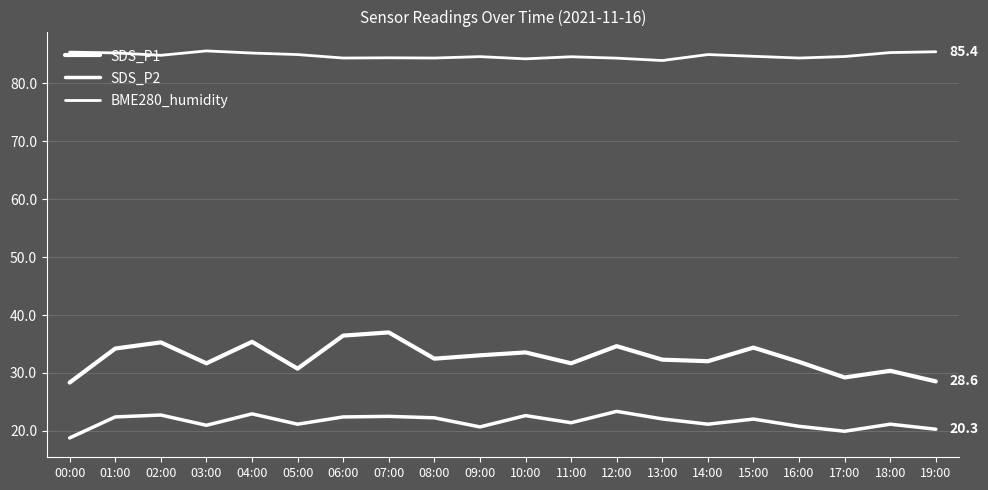

Reading left to right, what are all the values shown in this chart?

SDS_P1: 28.4	34.2	35.3	31.7	35.4	30.8	36.5	37.0	32.5	33.0	33.5	31.7	34.6	32.3	32.0	34.4	31.9	29.2	30.4	28.6
SDS_P2: 18.8	22.4	22.8	21.0	22.9	21.2	22.4	22.5	22.3	20.7	22.6	21.4	23.4	22.1	21.2	22.1	20.8	19.9	21.2	20.3
BME280_humidity: 85.3	85.2	84.8	85.6	85.2	84.9	84.3	84.4	84.3	84.6	84.2	84.5	84.3	83.9	84.9	84.6	84.3	84.6	85.3	85.4